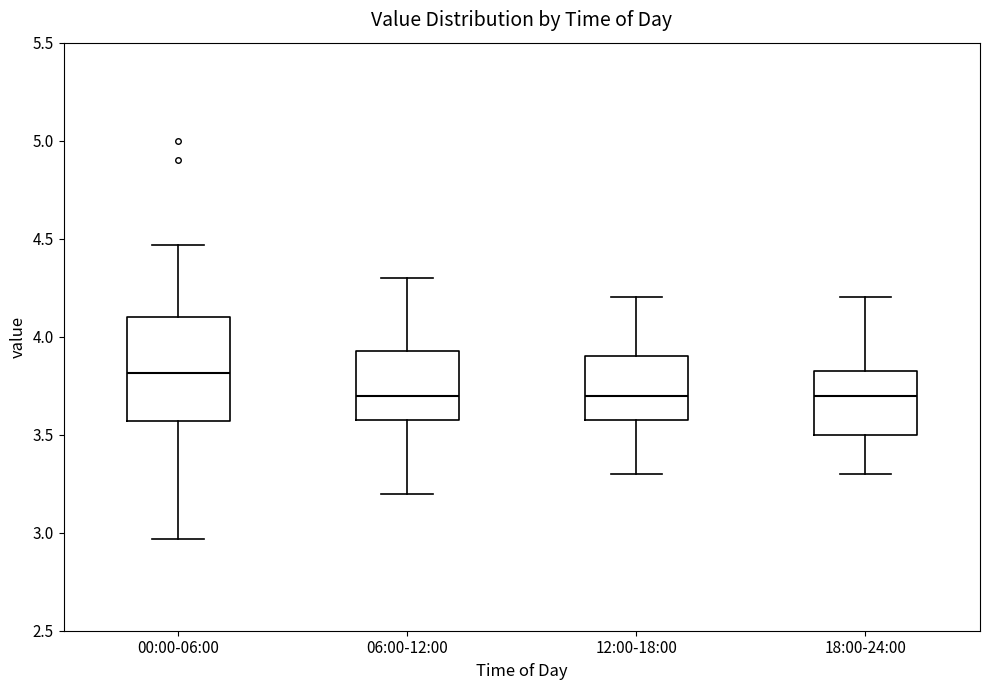

Where is the upper edge of the box for 18:00-24:00 on the y-axis? The values are not printed on the chart, so give them approximately, as read against the axis.

3.85